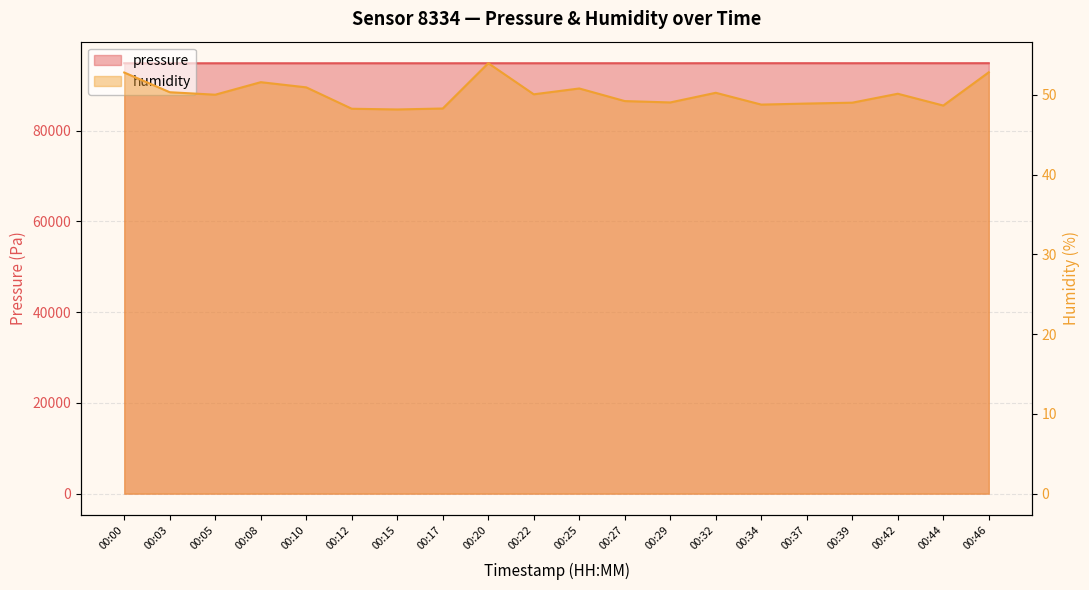

What value does the humidity series have at 00:37?

48.9